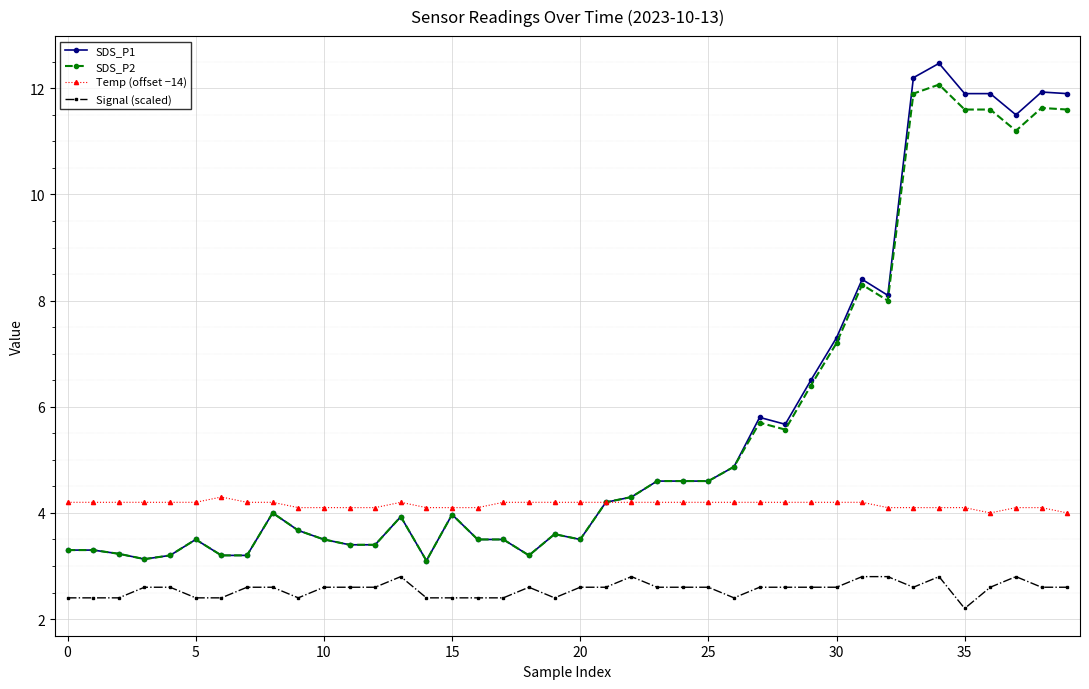

Which series has the largest range (max minus min)?

SDS_P1